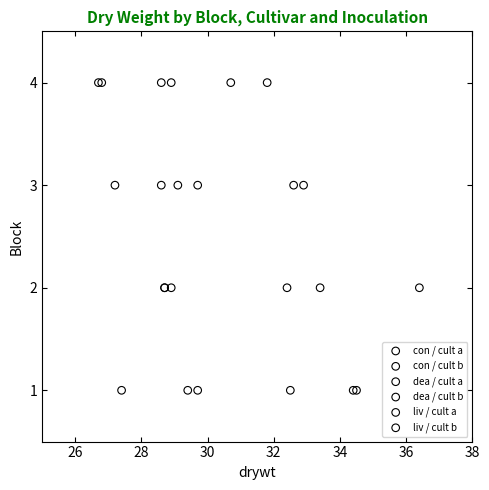

What are all the series names shown in the legend?

con / cult a, con / cult b, dea / cult a, dea / cult b, liv / cult a, liv / cult b